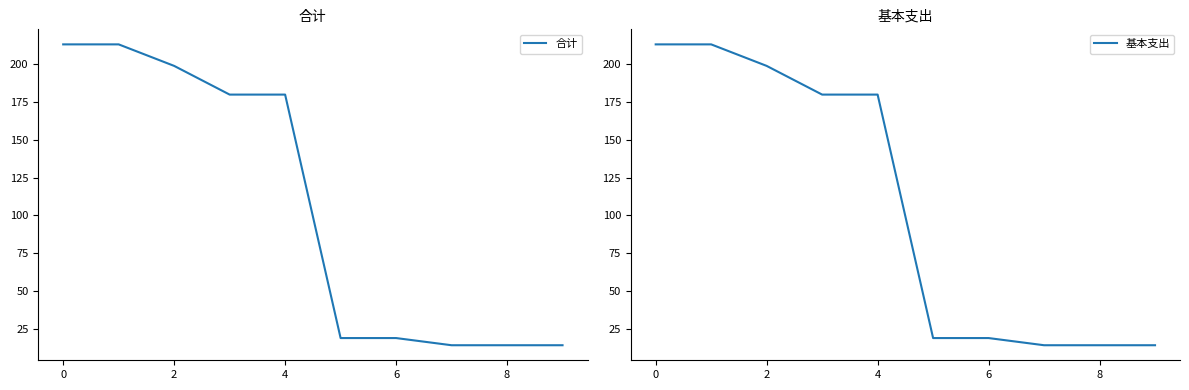

True or false: 基本支出 and 合计 intersect in this chart.

False